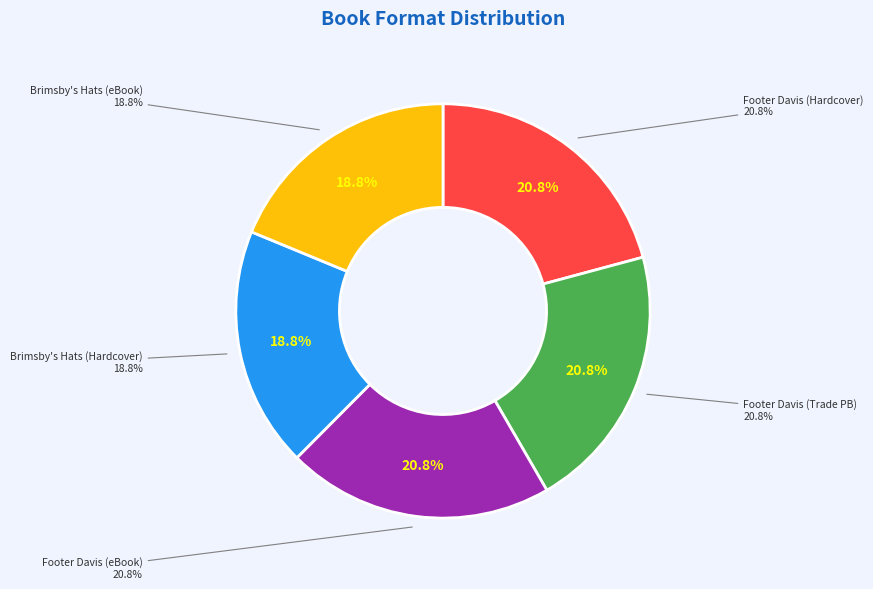

The 9781481422765 slice represents 16% of the pie. True or false?

False